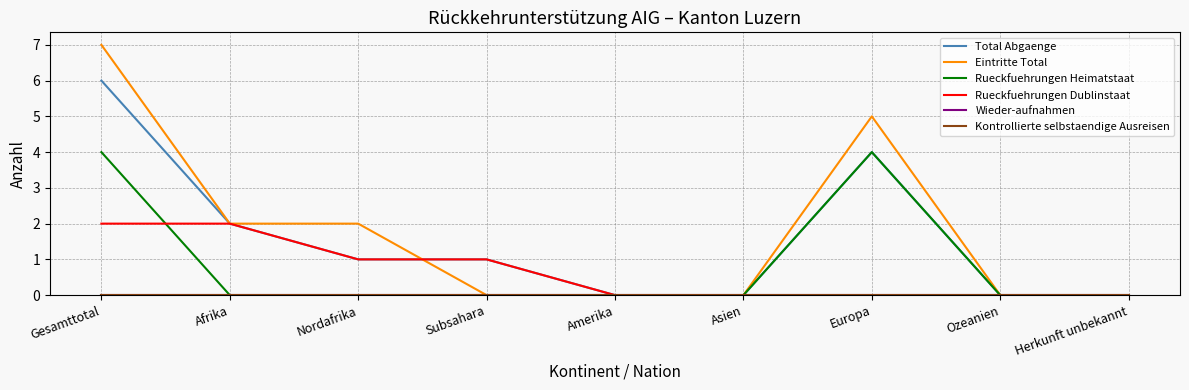

Which series has the widest spread of values?

Eintritte Total